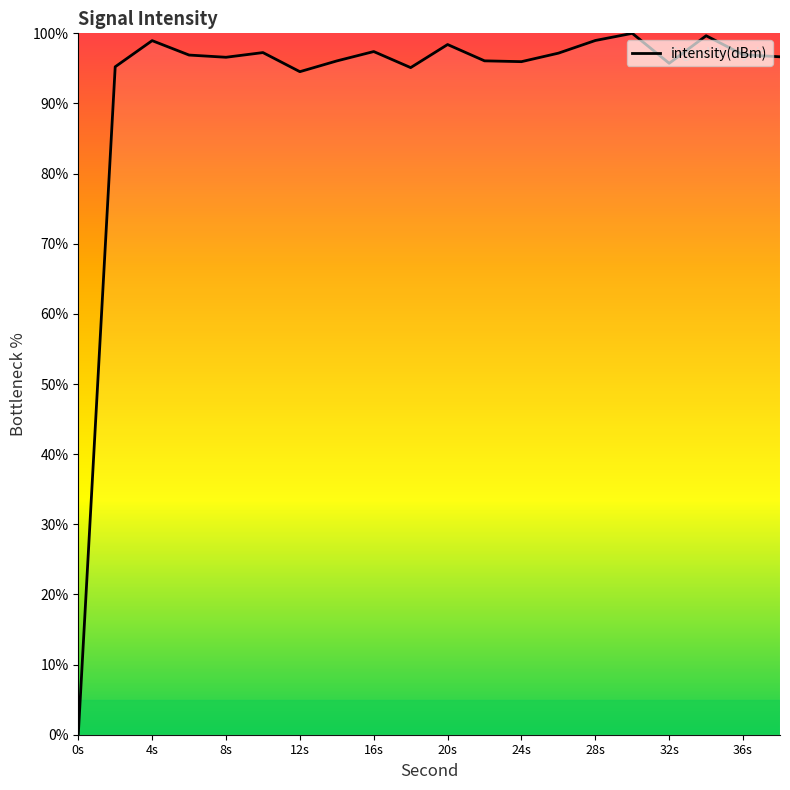

What is the maximum value shown in the chart?

100.0